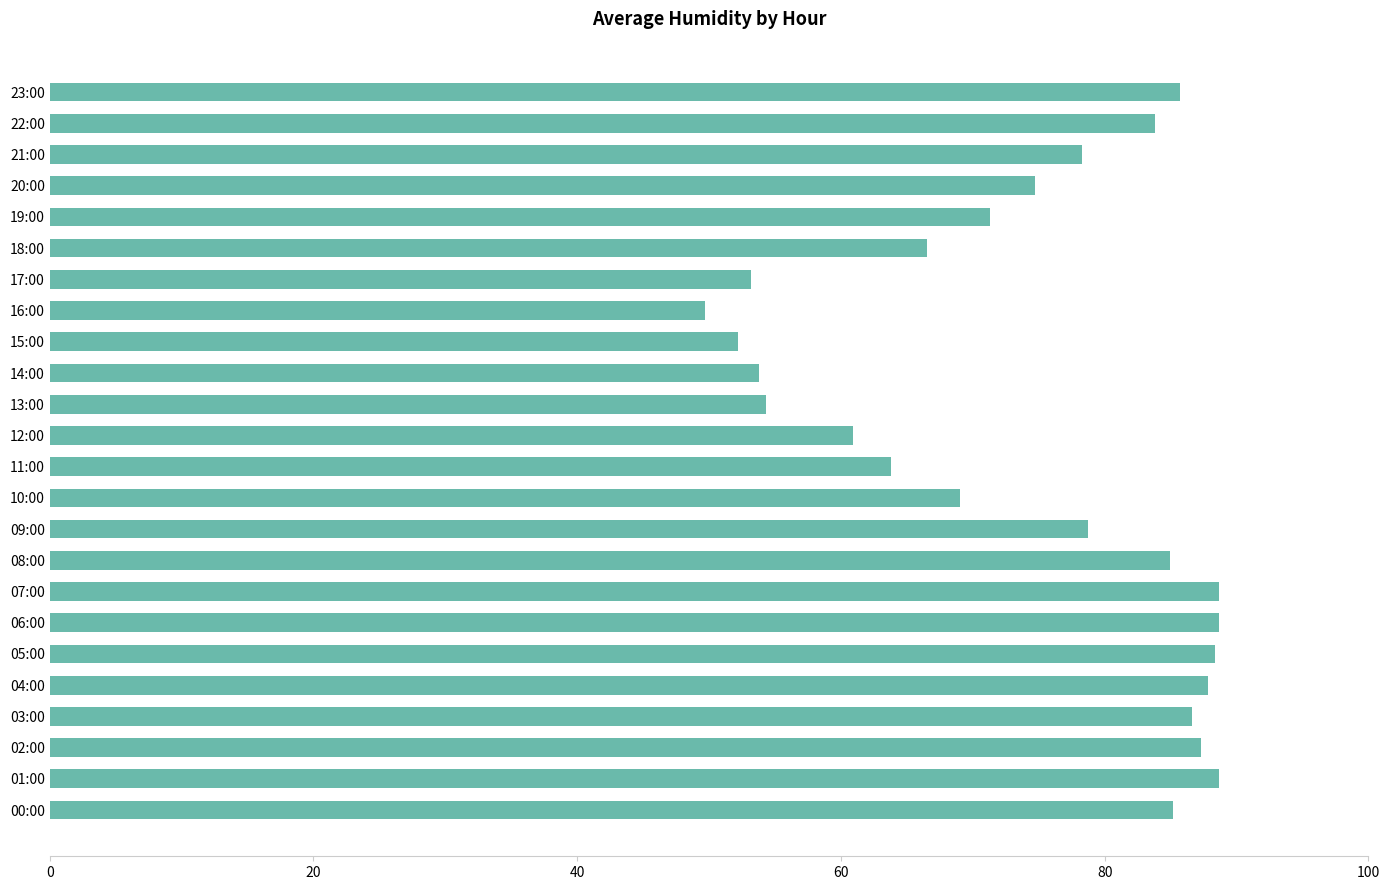

What is the maximum value shown in the chart?

88.7